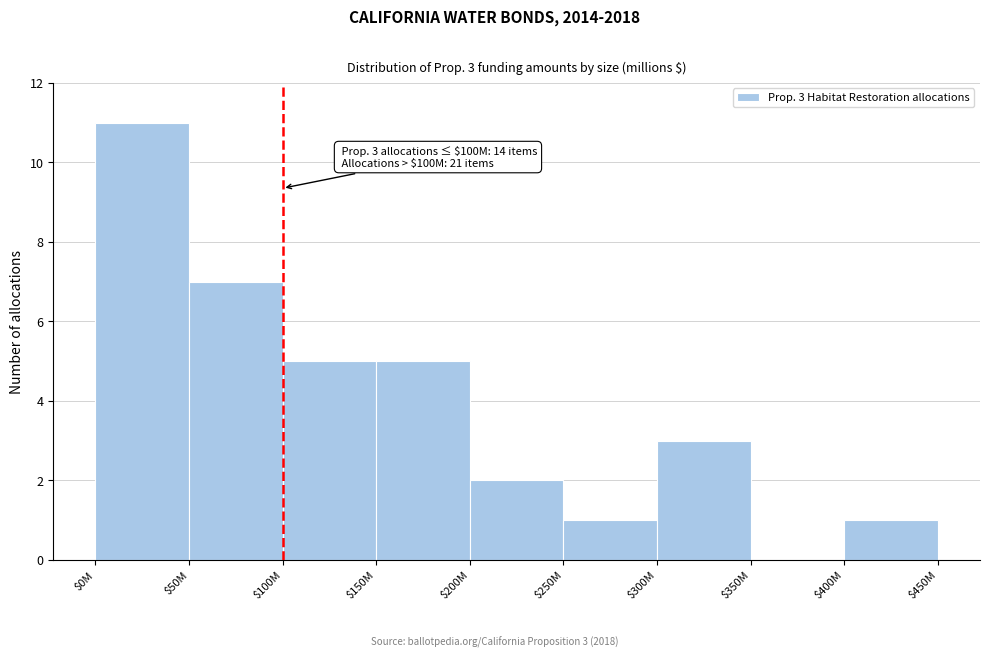

Which category has the highest value across all series?

$0M